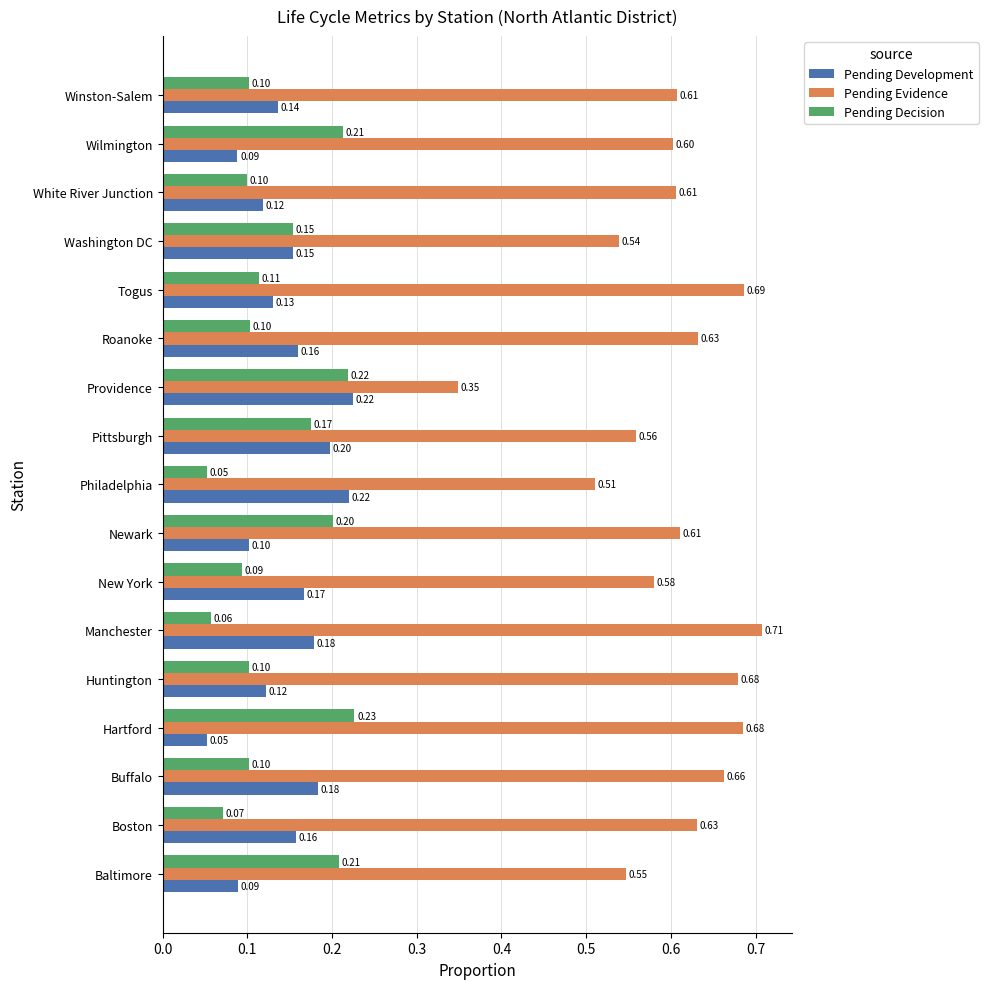

Rank the series by their maximum value, from lowest to highest.

Pending Development, Pending Decision, Pending Evidence